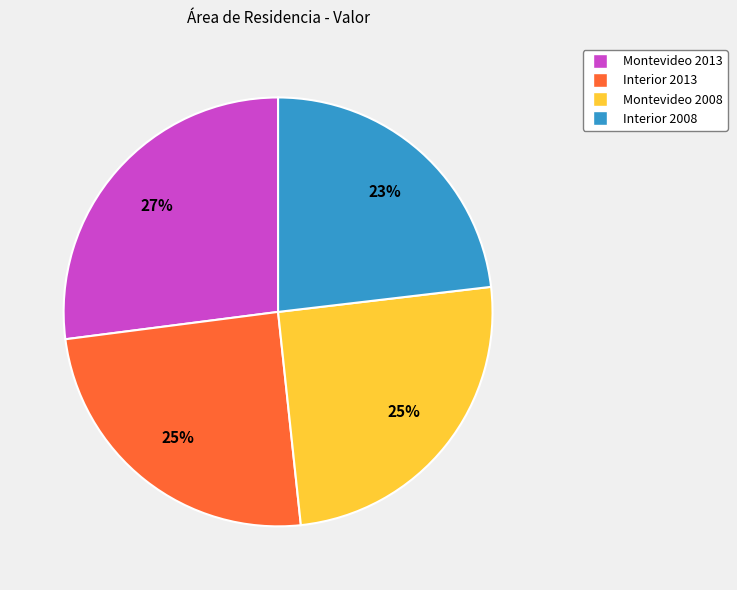

Do Interior 2008 and Interior 2013 together represent more than half of the pie?

No